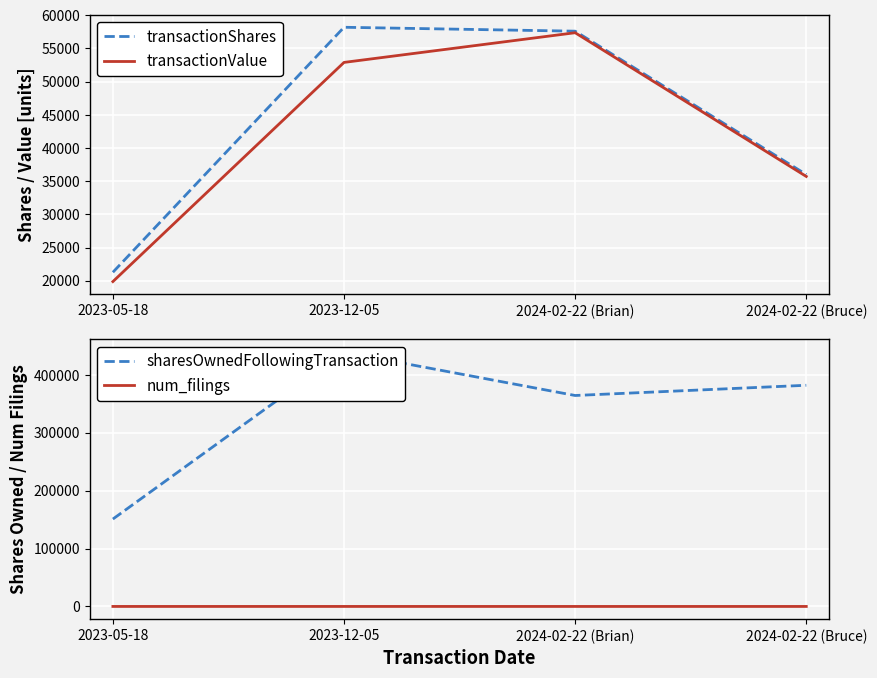

How many data points in sharesOwnedFollowingTransaction are above 381880?

1